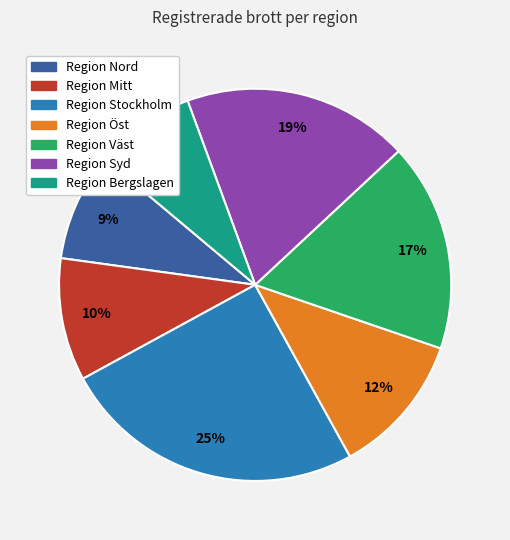

To the nearest percent, what is the average slice percentage?

14%